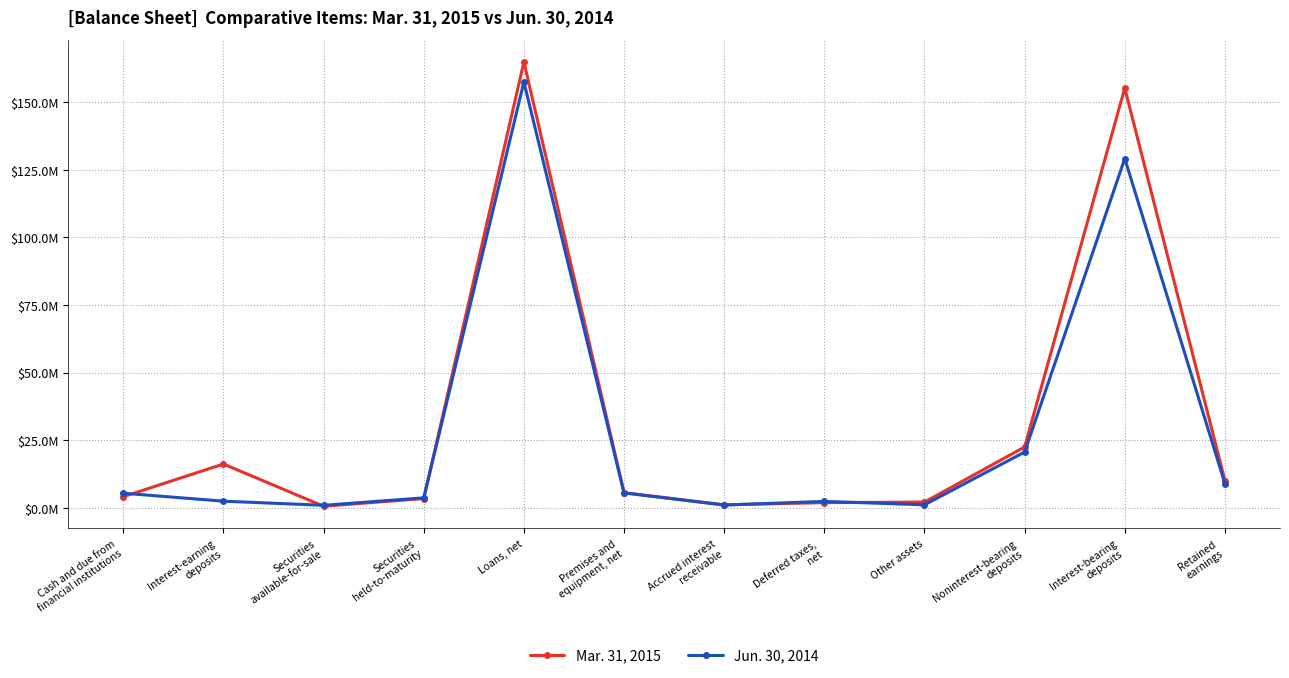

What is the difference between the maximum and minimum values in the Jun. 30, 2014 series?

156627132